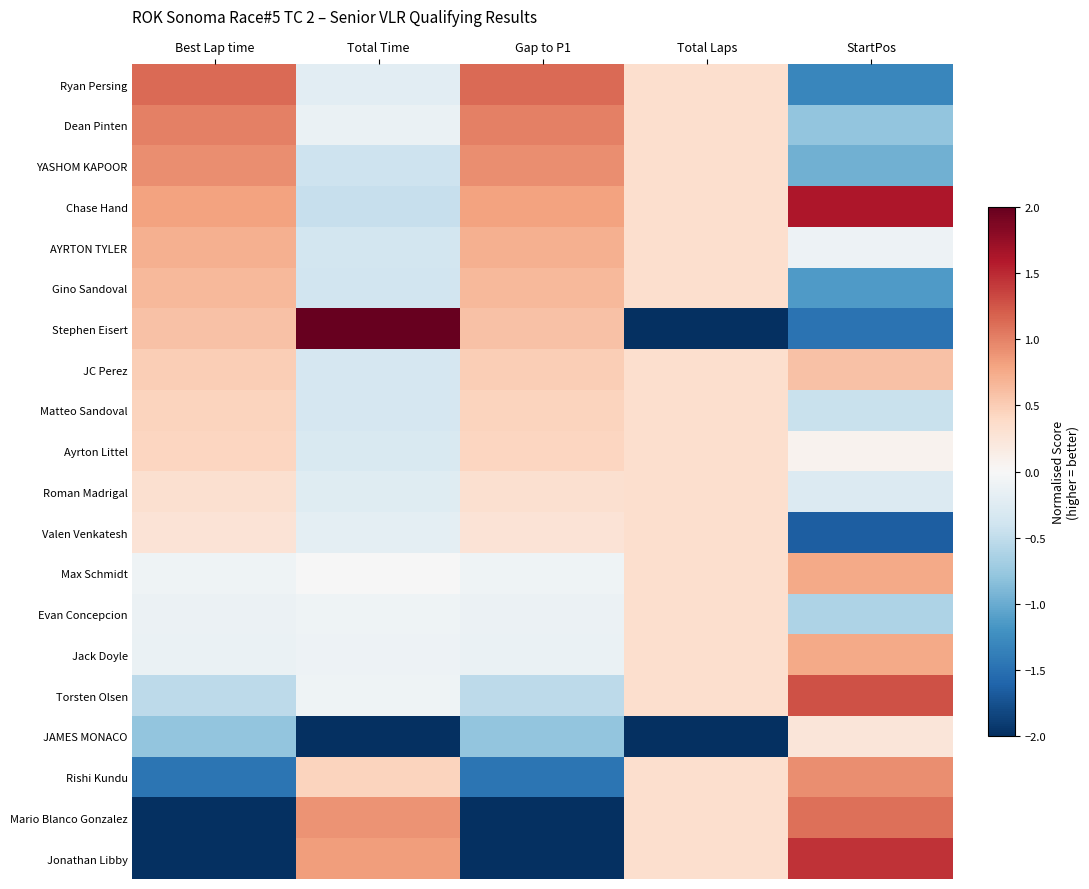

Reading right to left, transcribe all the data shown in this chart.

Ryan Persing: StartPos=-1.3	Total Laps=0.3	Gap to P1=1.1	Total Time=-0.2	Best Lap time=1.1
Dean Pinten: StartPos=-0.8	Total Laps=0.3	Gap to P1=1.0	Total Time=-0.1	Best Lap time=1.0
YASHOM KAPOOR: StartPos=-1.0	Total Laps=0.3	Gap to P1=0.9	Total Time=-0.4	Best Lap time=0.9
Chase Hand: StartPos=1.6	Total Laps=0.3	Gap to P1=0.8	Total Time=-0.5	Best Lap time=0.8
AYRTON TYLER: StartPos=-0.1	Total Laps=0.3	Gap to P1=0.7	Total Time=-0.4	Best Lap time=0.7
Gino Sandoval: StartPos=-1.1	Total Laps=0.3	Gap to P1=0.6	Total Time=-0.4	Best Lap time=0.6
Stephen Eisert: StartPos=-1.5	Total Laps=-3.0	Gap to P1=0.6	Total Time=3.6	Best Lap time=0.6
JC Perez: StartPos=0.6	Total Laps=0.3	Gap to P1=0.5	Total Time=-0.3	Best Lap time=0.5
Matteo Sandoval: StartPos=-0.4	Total Laps=0.3	Gap to P1=0.5	Total Time=-0.3	Best Lap time=0.5
Ayrton Littel: StartPos=0.1	Total Laps=0.3	Gap to P1=0.4	Total Time=-0.3	Best Lap time=0.4
Roman Madrigal: StartPos=-0.3	Total Laps=0.3	Gap to P1=0.3	Total Time=-0.2	Best Lap time=0.3
Valen Venkatesh: StartPos=-1.6	Total Laps=0.3	Gap to P1=0.3	Total Time=-0.2	Best Lap time=0.3
Max Schmidt: StartPos=0.8	Total Laps=0.3	Gap to P1=-0.1	Total Time=-0.0	Best Lap time=-0.1
Evan Concepcion: StartPos=-0.6	Total Laps=0.3	Gap to P1=-0.1	Total Time=-0.1	Best Lap time=-0.1
Jack Doyle: StartPos=0.8	Total Laps=0.3	Gap to P1=-0.1	Total Time=-0.1	Best Lap time=-0.1
Torsten Olsen: StartPos=1.3	Total Laps=0.3	Gap to P1=-0.5	Total Time=-0.1	Best Lap time=-0.5
JAMES MONACO: StartPos=0.2	Total Laps=-3.0	Gap to P1=-0.8	Total Time=-2.1	Best Lap time=-0.8
Rishi Kundu: StartPos=0.9	Total Laps=0.3	Gap to P1=-1.5	Total Time=0.4	Best Lap time=-1.5
Mario Blanco Gonzalez: StartPos=1.1	Total Laps=0.3	Gap to P1=-2.2	Total Time=0.9	Best Lap time=-2.2
Jonathan Libby: StartPos=1.4	Total Laps=0.3	Gap to P1=-2.5	Total Time=0.8	Best Lap time=-2.5